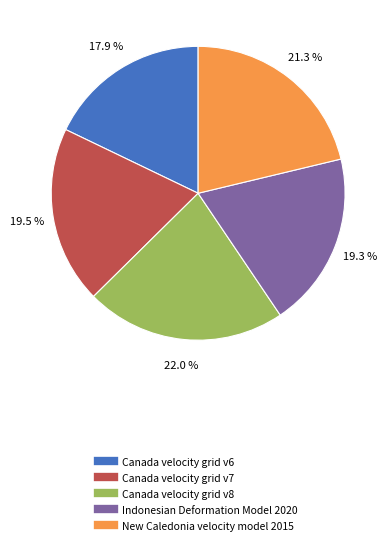

Is it true that Canada velocity grid v8 is 35% of the pie?

False